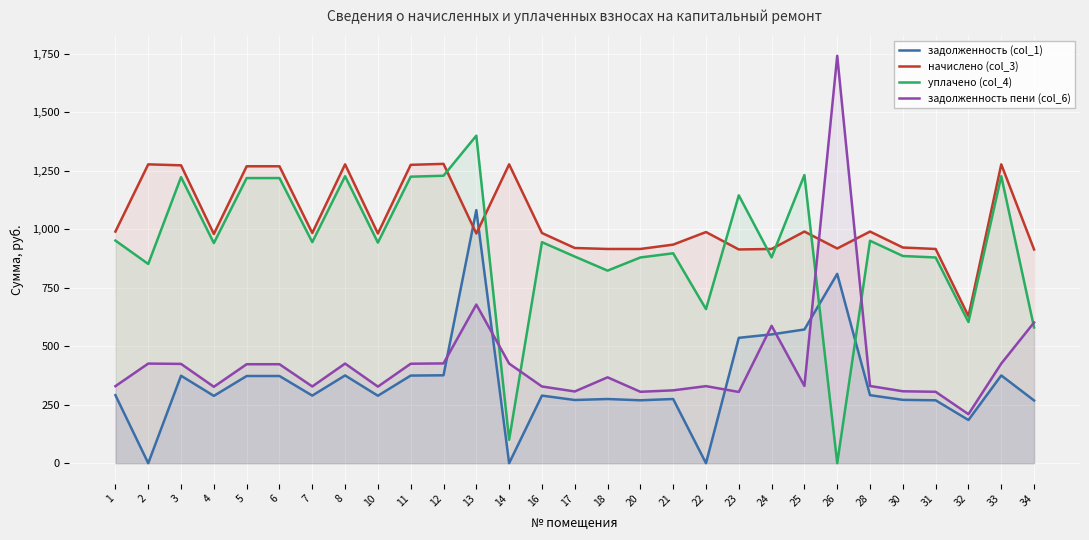

Which category has the lowest value across all series?

2